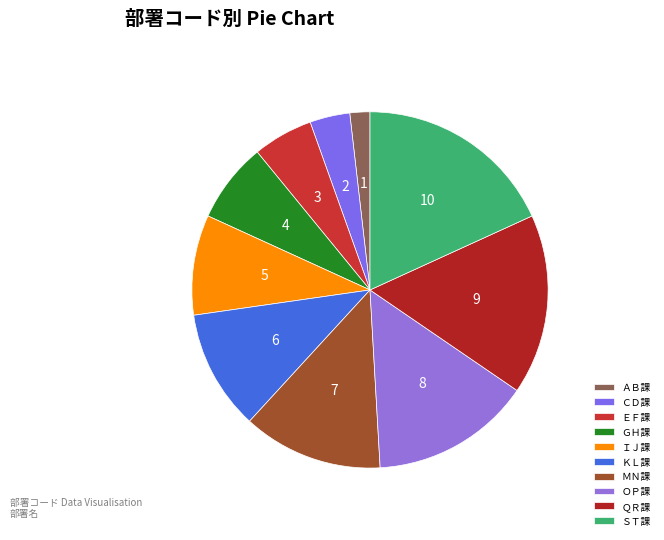

How many slices are in this pie chart?

10